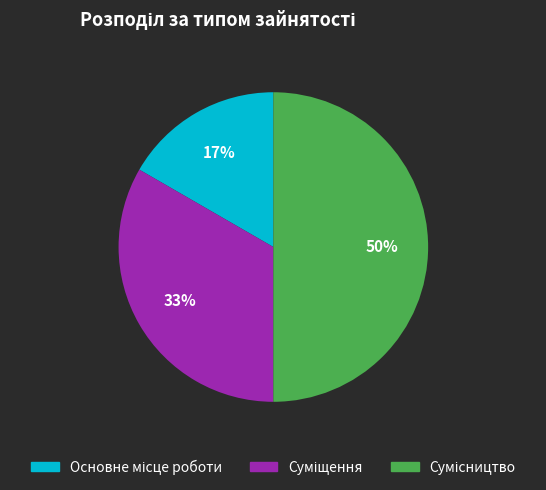

To the nearest percent, what is the average slice percentage?

33%